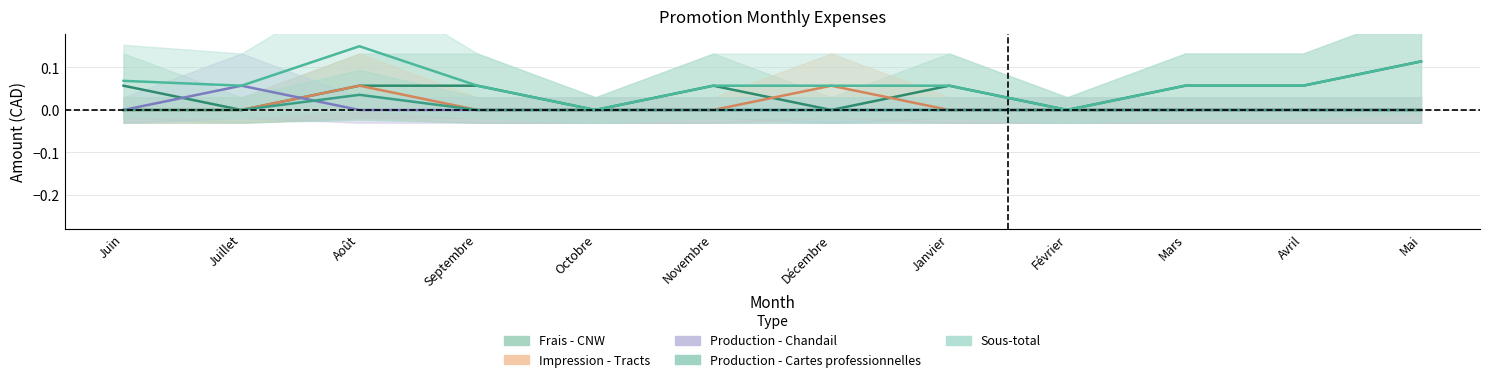

Which category has the highest value across all series?

Août